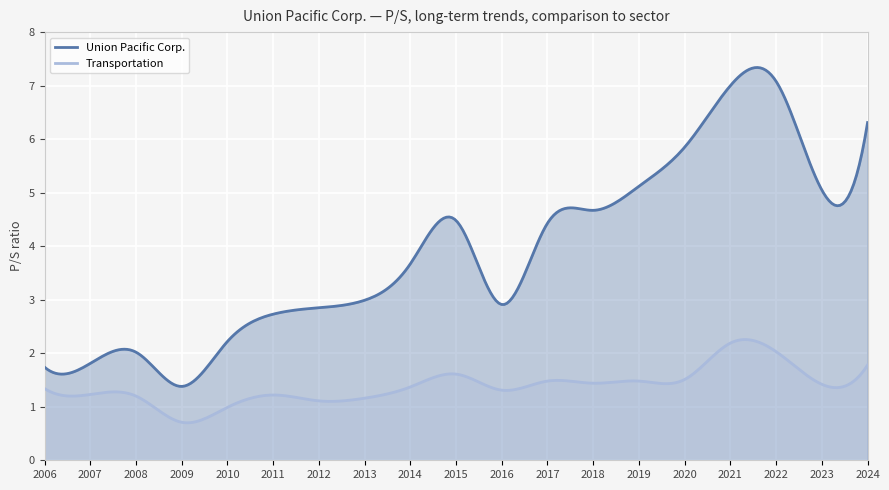

In Union Pacific Corp., how many points are higher than both neighbors (excluding endpoints)?

4